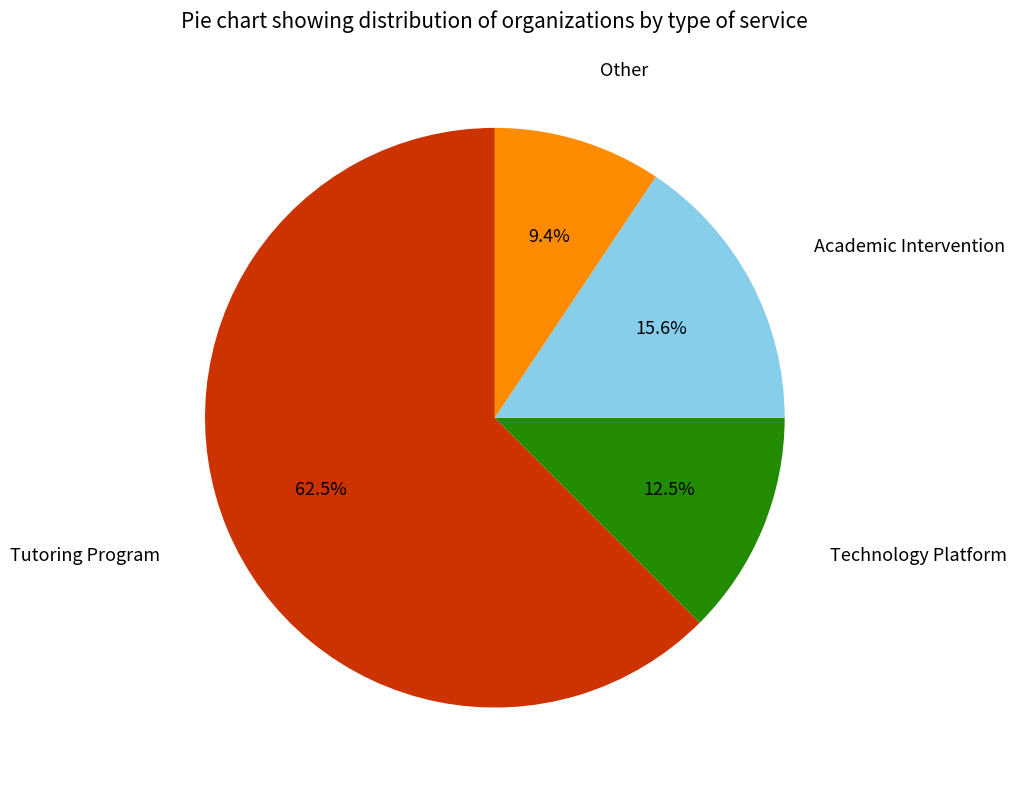

Does any single category account for the majority?

Yes